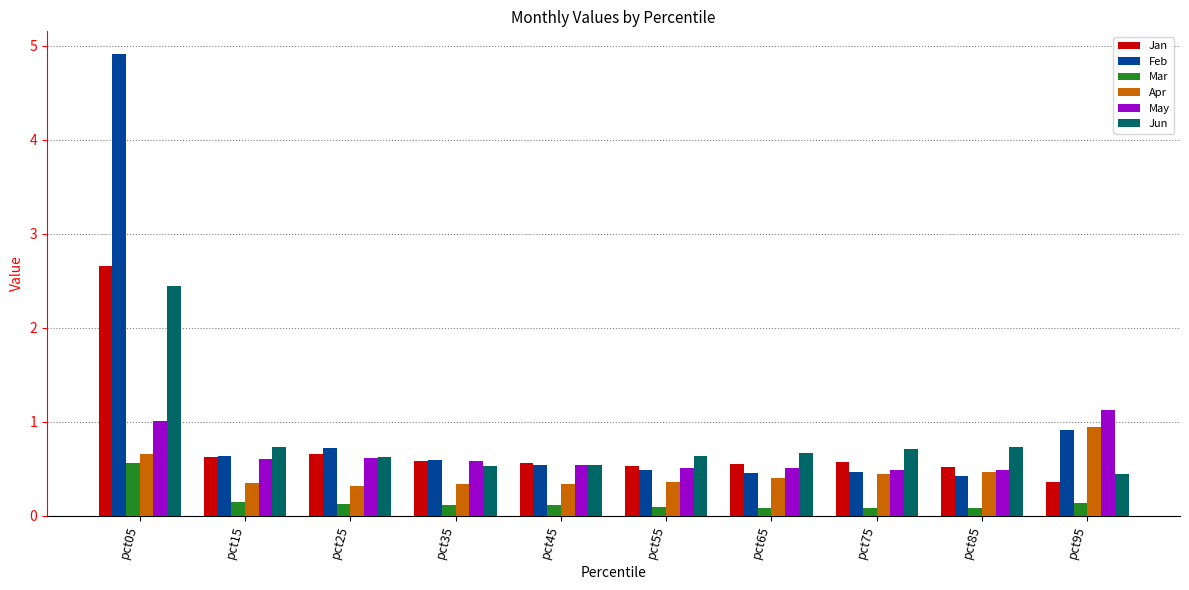

Is the value of Mar at pct75 greater than the value of Jan at pct85?

No